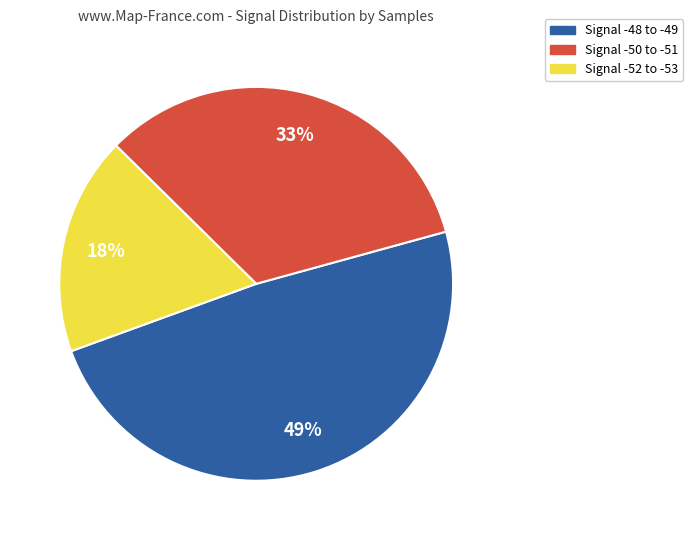

Does any single category account for the majority?

No